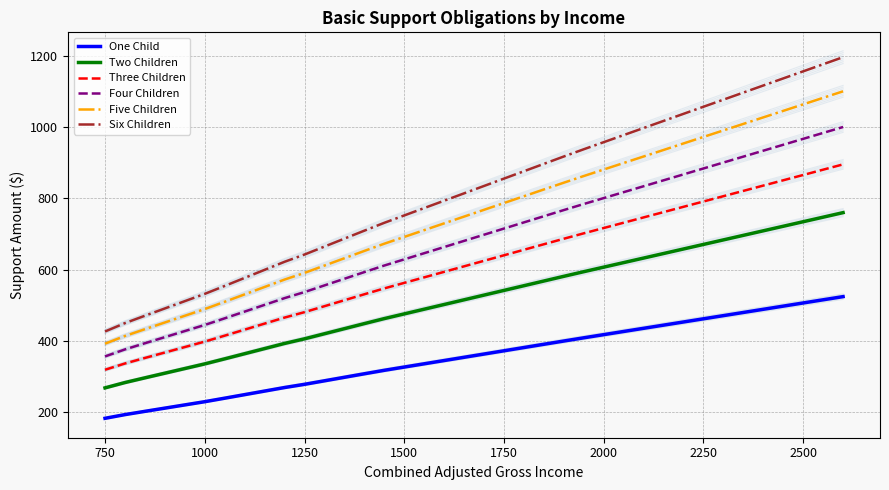

True or false: Two Children and Five Children cross at least once.

False